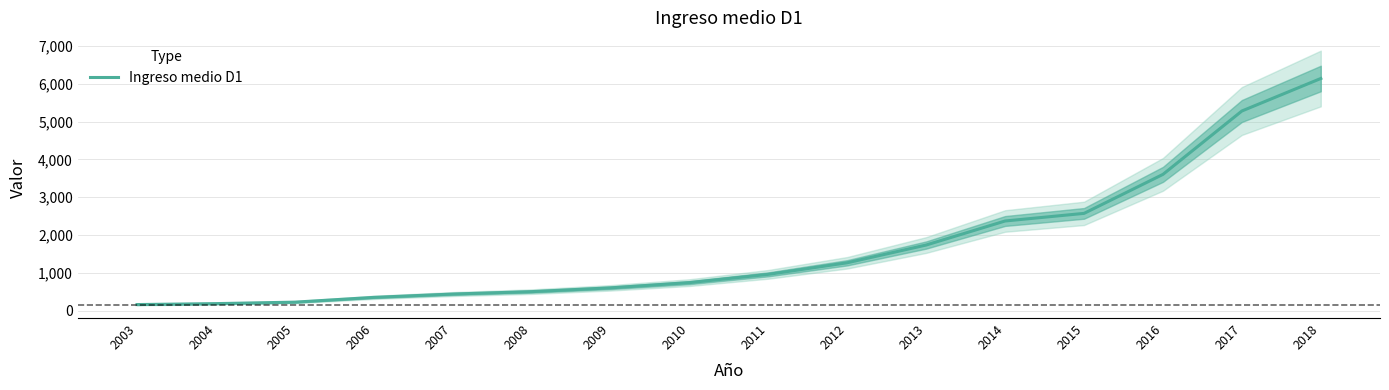

Rank the categories by value from highest to lowest.

2018, 2017, 2016, 2015, 2014, 2013, 2012, 2011, 2010, 2009, 2008, 2007, 2006, 2005, 2004, 2003